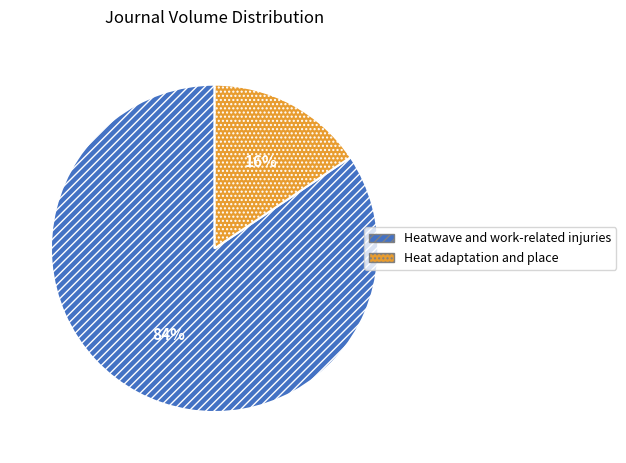

The Heat adaptation and place slice represents 8% of the pie. True or false?

False